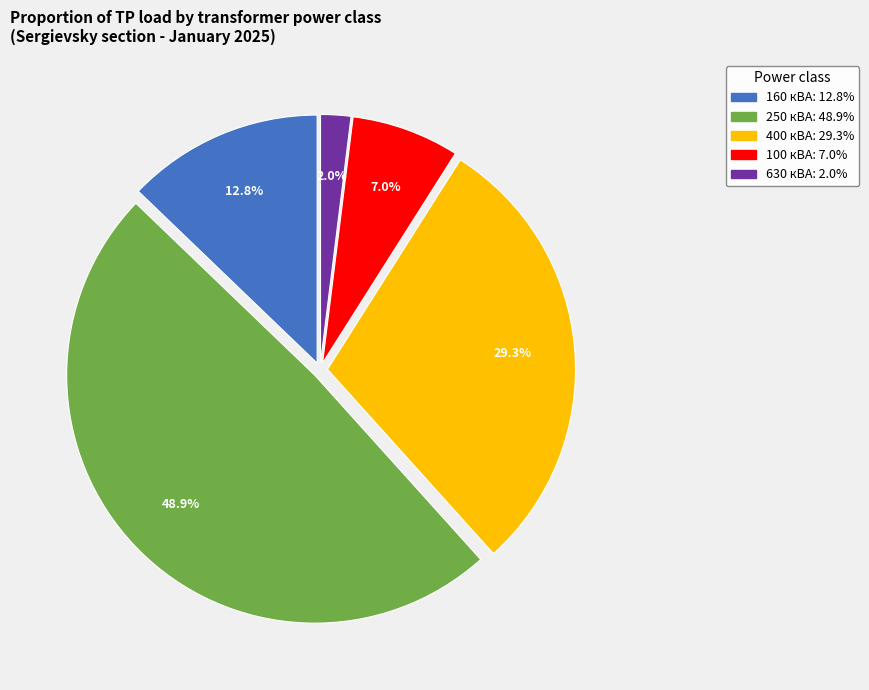

How much of the chart is everything except 160 кВА?

87.2%